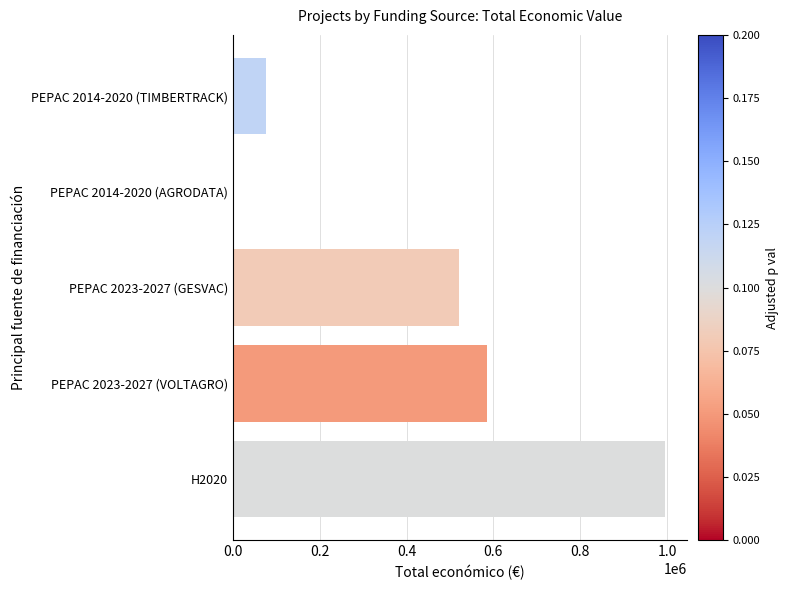

What is the sum of all values?

2180470